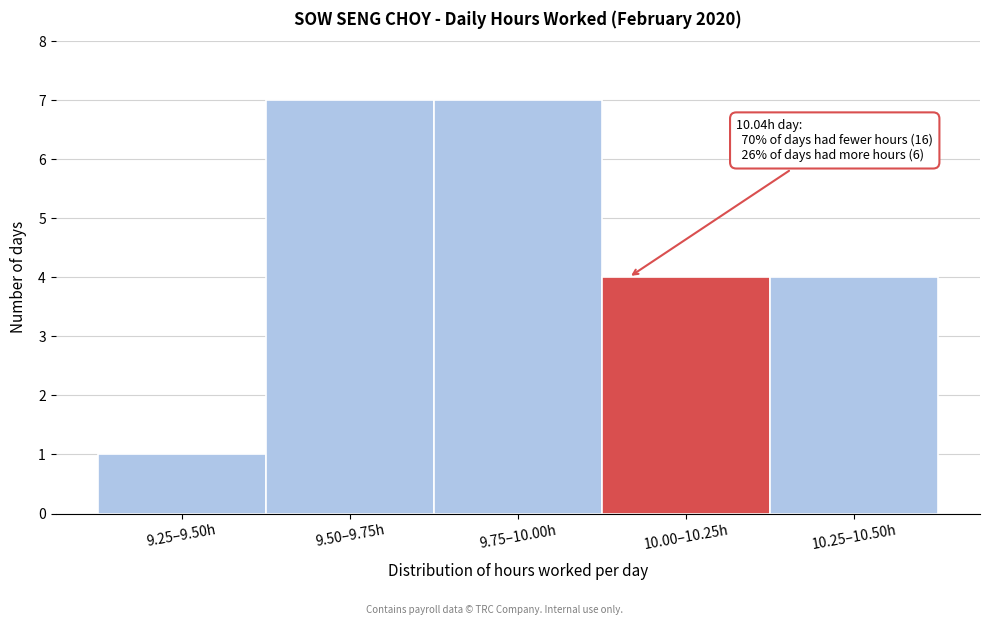

Reading right to left, list all the values displayed in this chart.

4	4	7	7	1